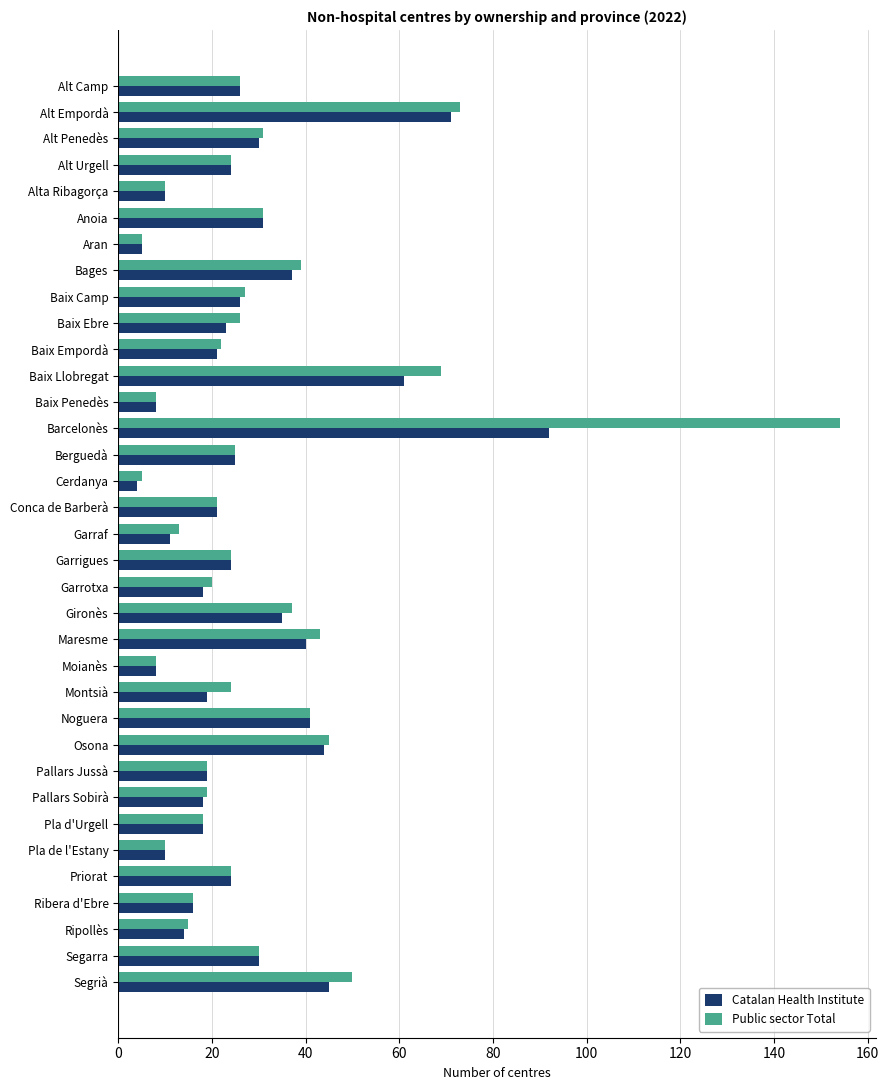

What is the difference between the second highest and second lowest values in the Catalan Health Institute series?

66